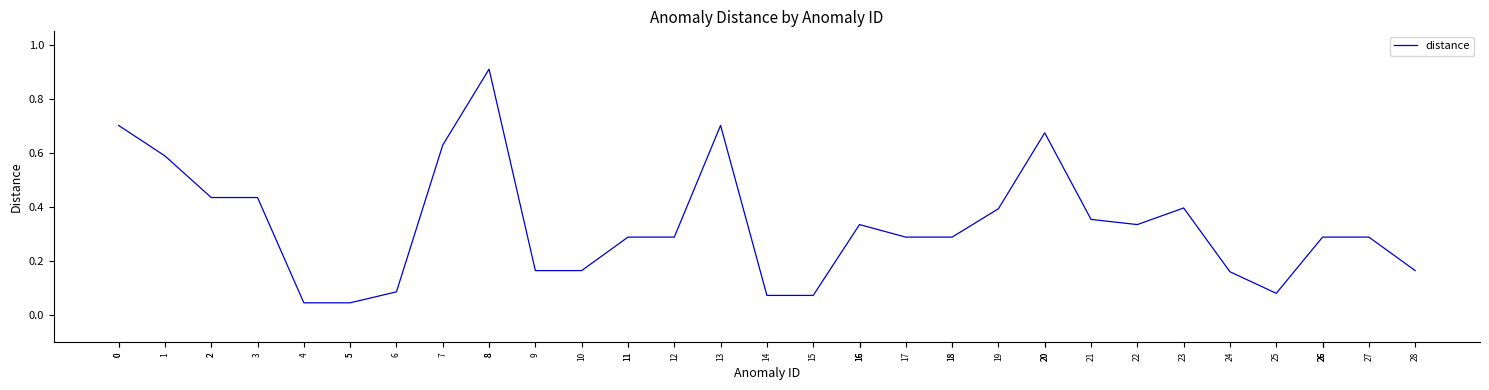

Does the chart display data point markers on the line(s)?

No